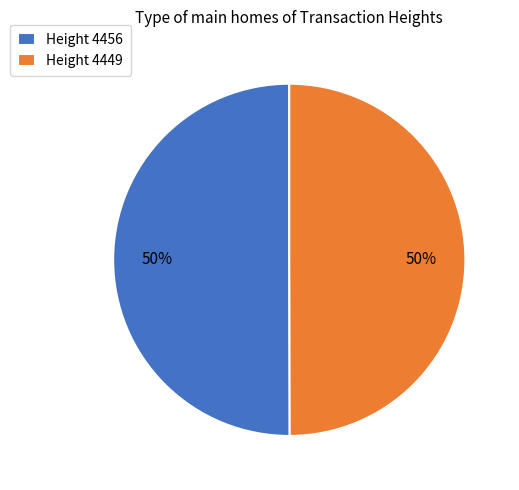

To the nearest percent, what percentage of the pie is Height 4456?

50%